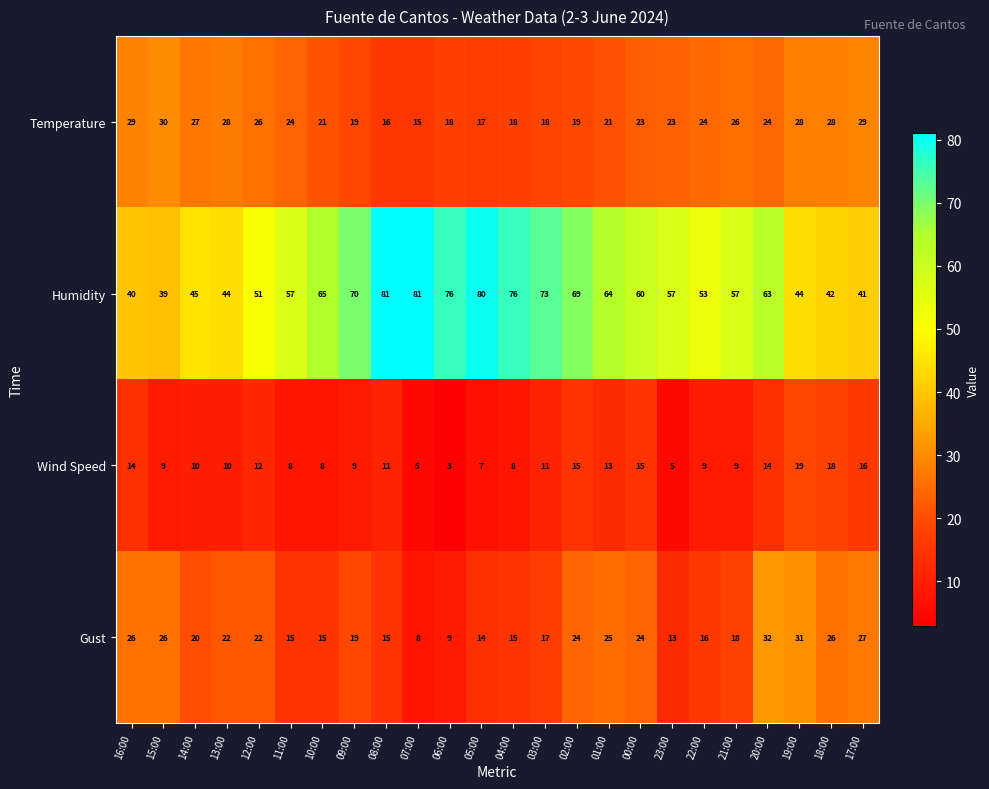

Which series has the widest spread of values?

Humidity